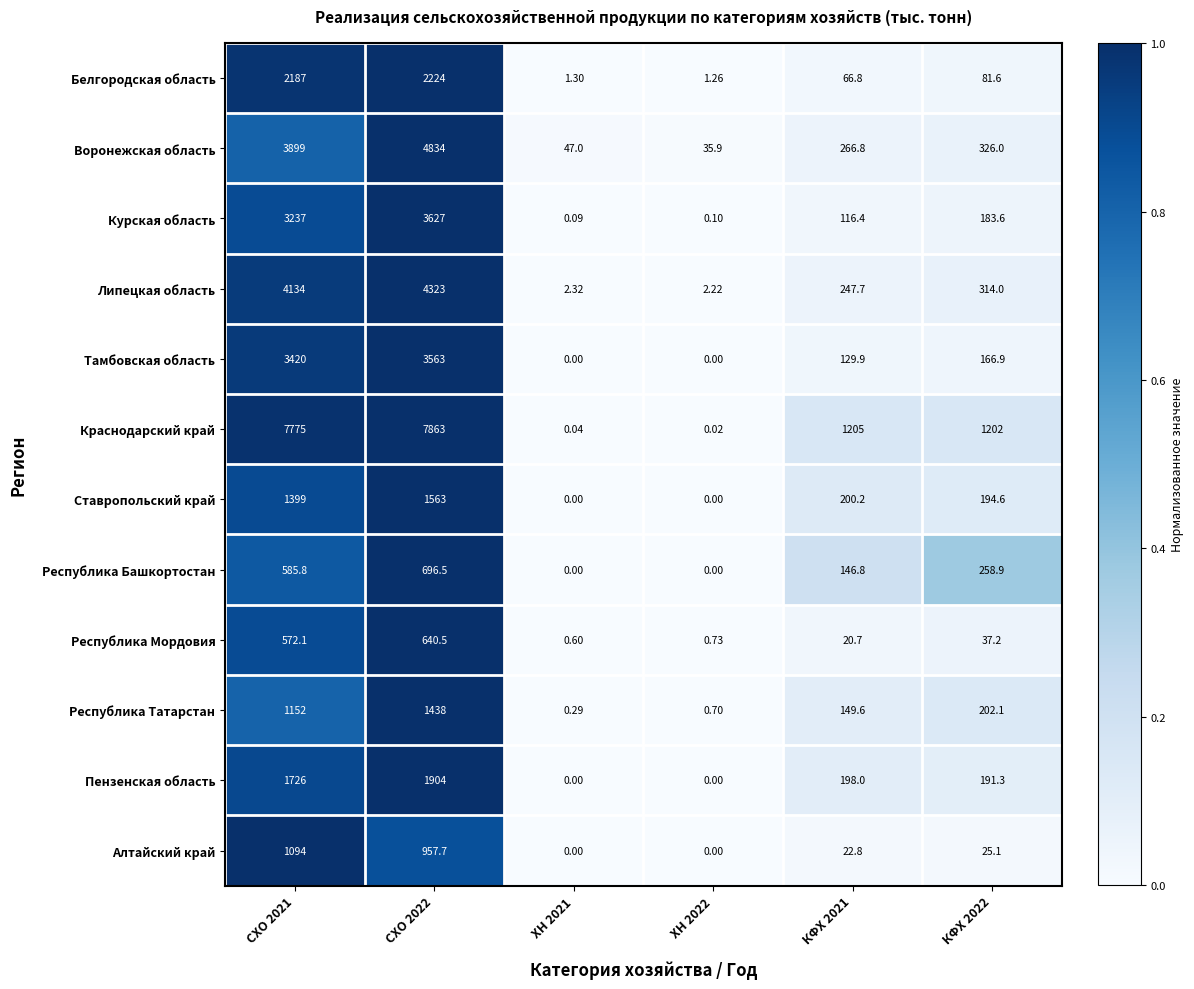

Which series has the largest range (max minus min)?

Краснодарский край